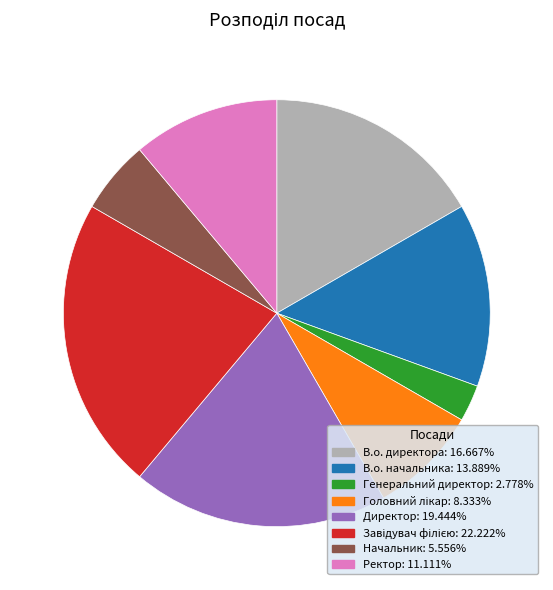

Which category has the smallest portion of the pie?

Генеральний директор